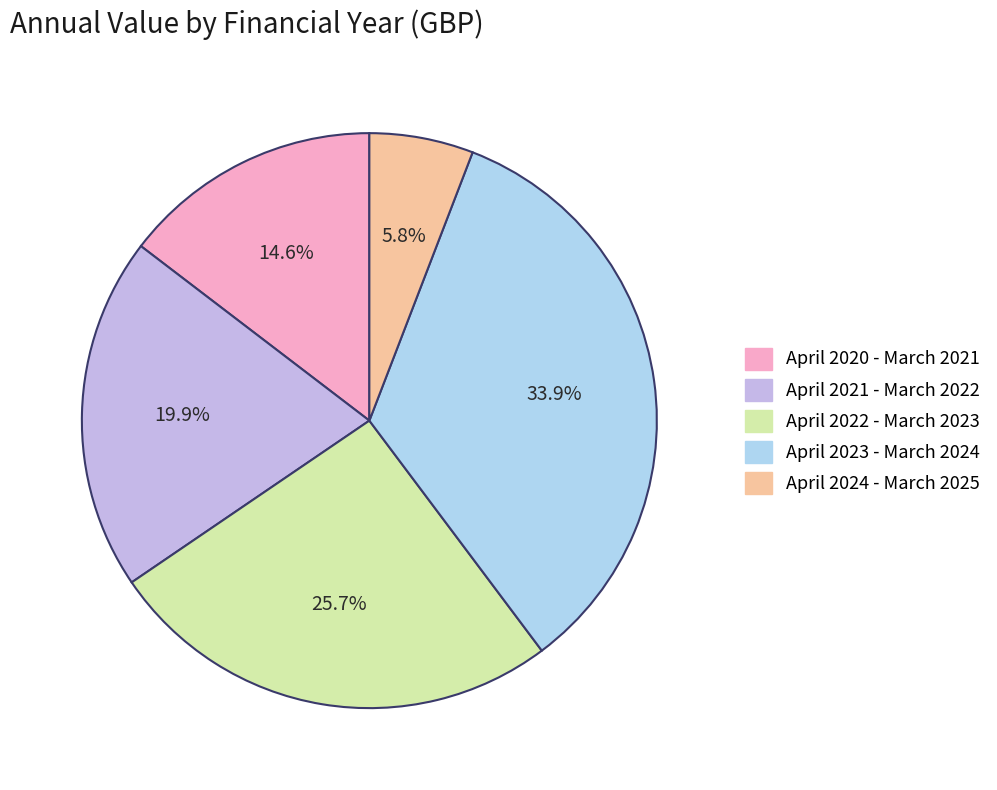

Count the number of slices in the pie.

5